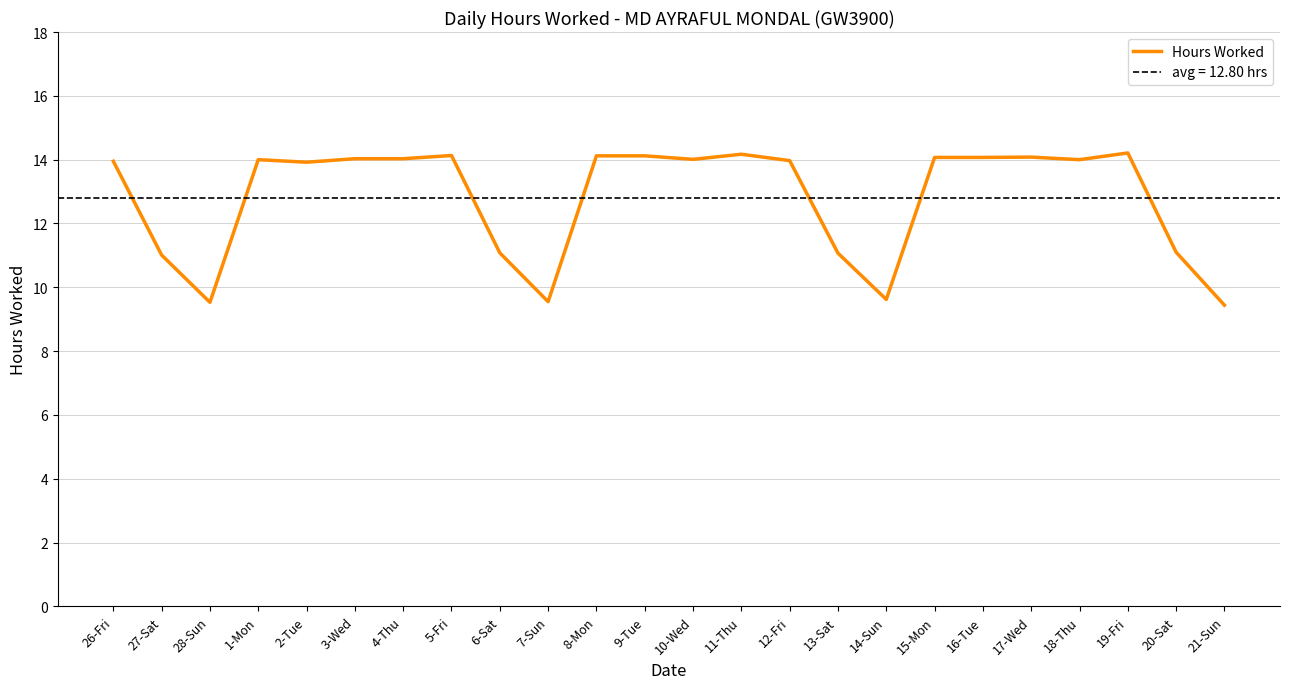

Where is the first local maximum?

1-Mon